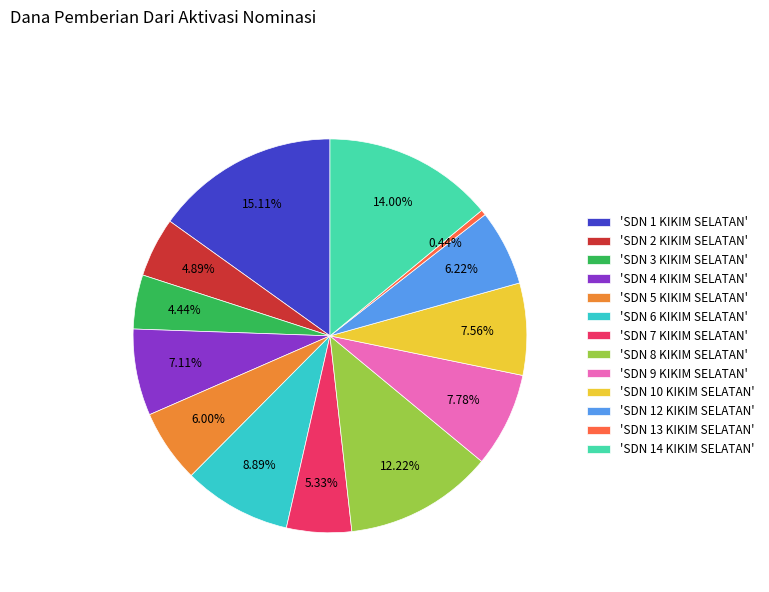

Is 'SDN 13 KIKIM SELATAN' the majority of the pie?

No